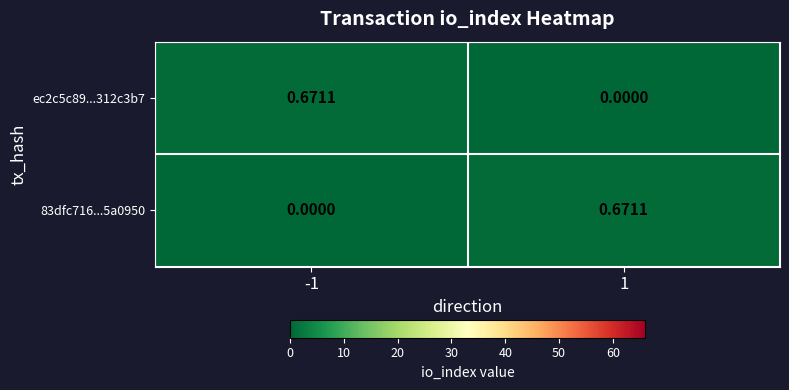

Is the value of 83dfc716...5a0950 at 1 greater than the value of ec2c5c89...312c3b7 at 1?

Yes